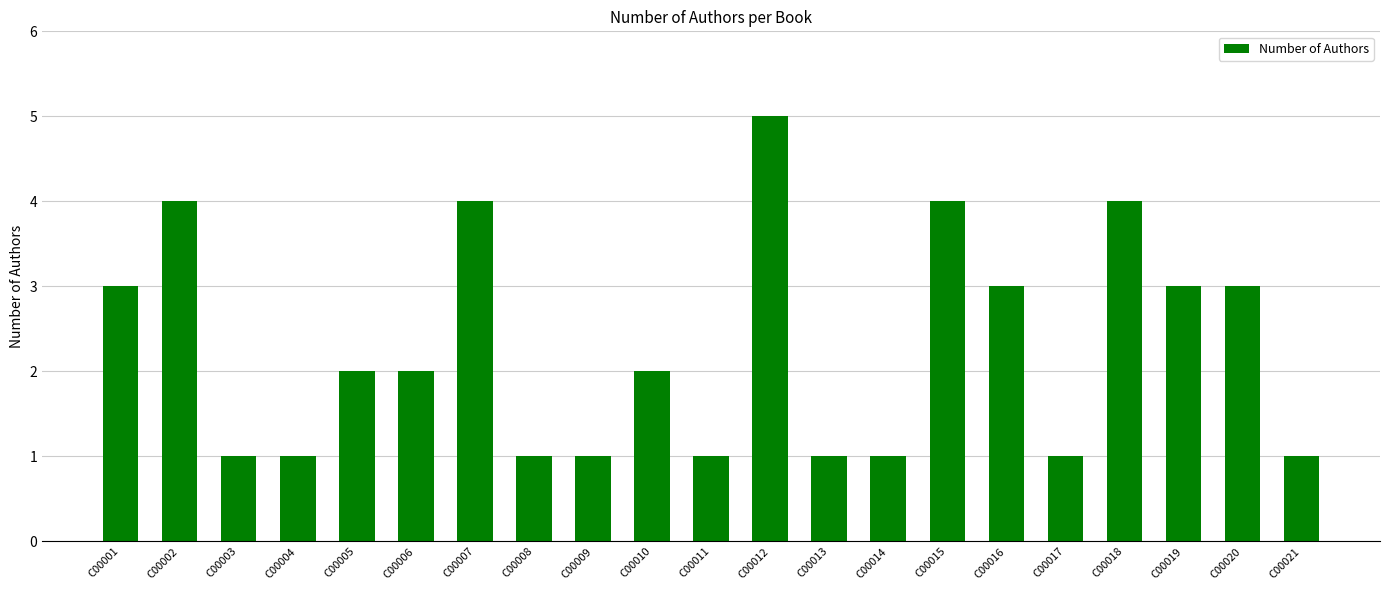

True or false: the data shows 0 at С00004.

False